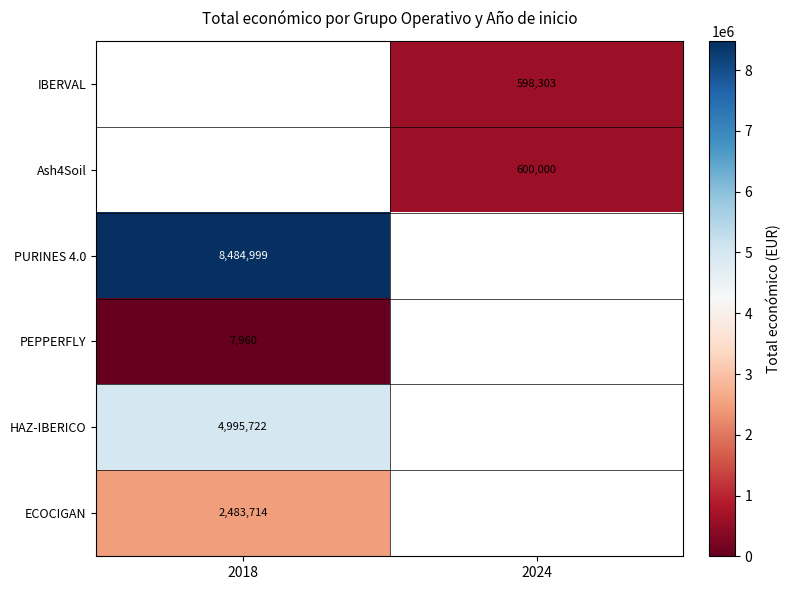

Count the number of categories in the chart.

2